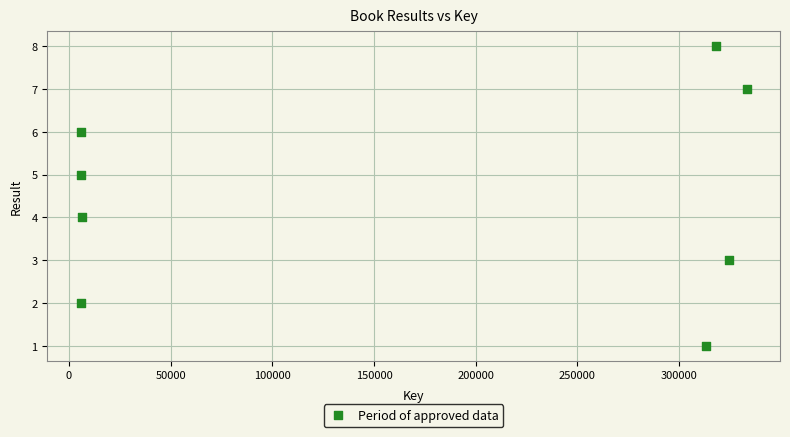

What is the average X value?

164179